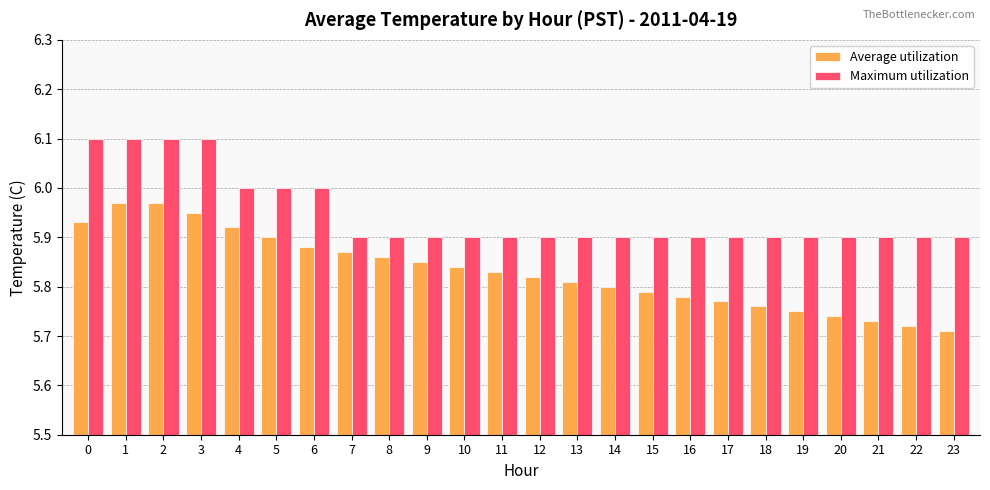

What is the spread (max minus min) of values at 22?

0.2